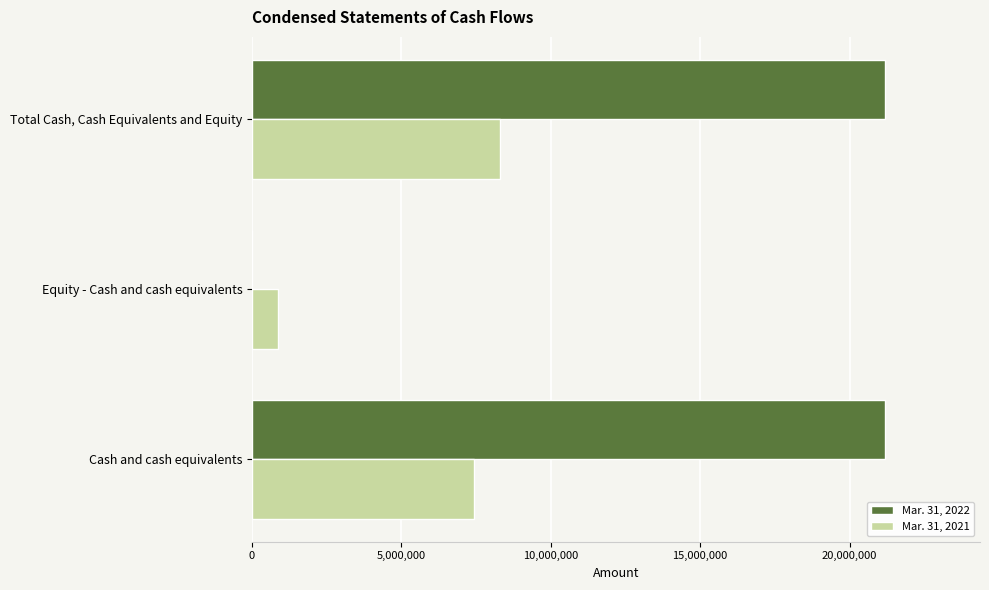

What is the average value of the Mar. 31, 2021 series?

5536517